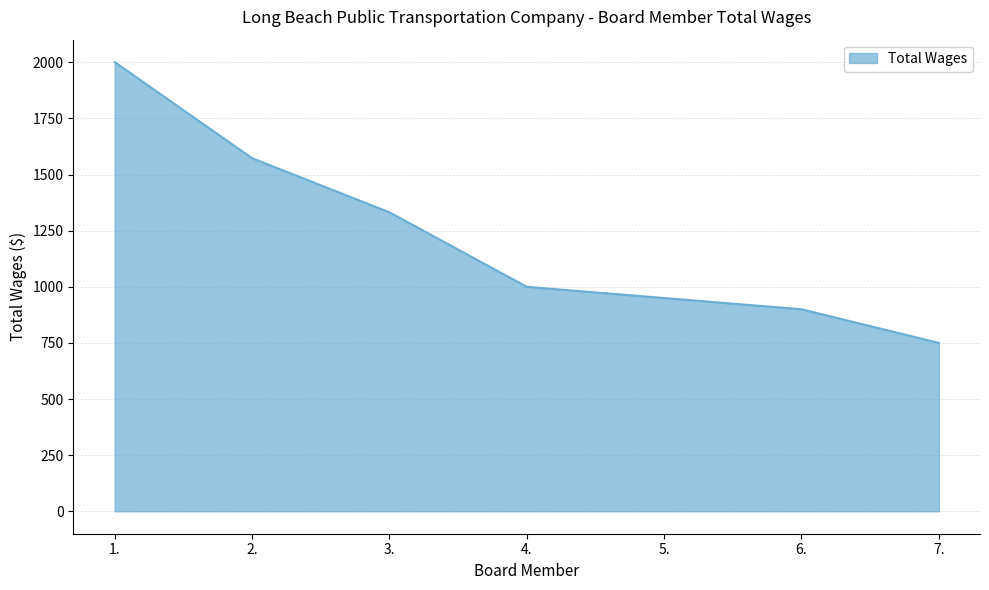

Rank the categories by value from lowest to highest.

7., 6., 5., 4., 3., 2., 1.